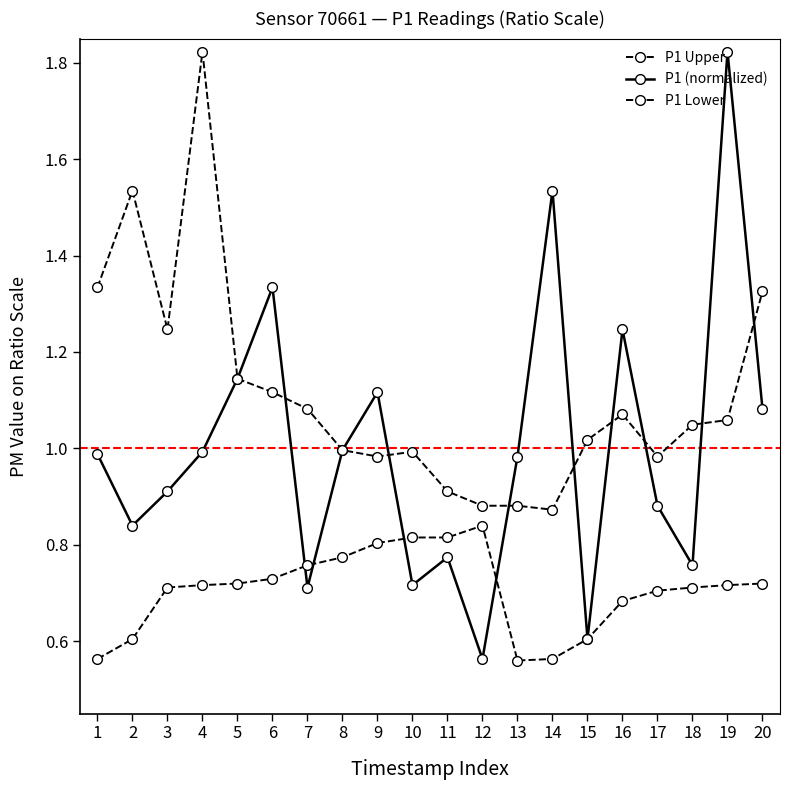

Reading left to right, extract all data points from this chart.

P1 Upper: 1=1.3	2=1.5	3=1.2	4=1.8	5=1.1	6=1.1	7=1.1	8=1.0	9=1.0	10=1.0	11=0.9	12=0.9	13=0.9	14=0.9	15=1.0	16=1.1	17=1.0	18=1.0	19=1.1	20=1.3
P1 (normalized): 1=1.0	2=0.8	3=0.9	4=1.0	5=1.1	6=1.3	7=0.7	8=1.0	9=1.1	10=0.7	11=0.8	12=0.6	13=1.0	14=1.5	15=0.6	16=1.2	17=0.9	18=0.8	19=1.8	20=1.1
P1 Lower: 1=0.6	2=0.6	3=0.7	4=0.7	5=0.7	6=0.7	7=0.8	8=0.8	9=0.8	10=0.8	11=0.8	12=0.8	13=0.6	14=0.6	15=0.6	16=0.7	17=0.7	18=0.7	19=0.7	20=0.7